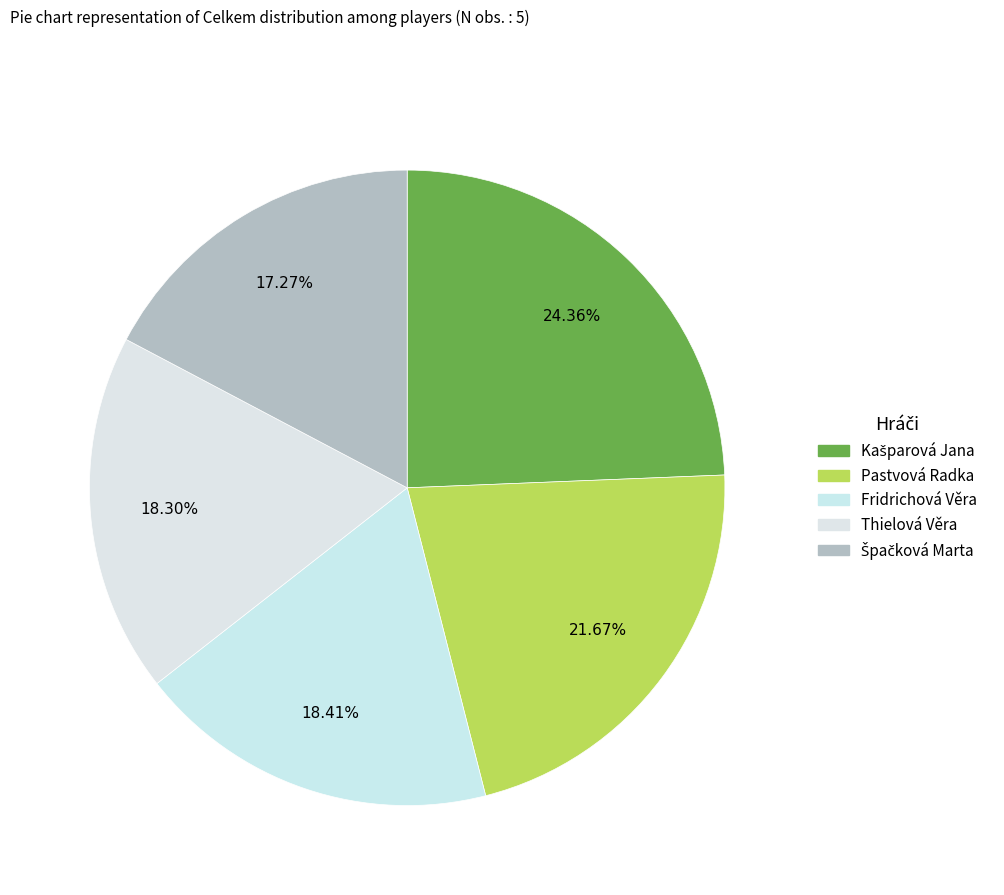

Count the number of slices in the pie.

5